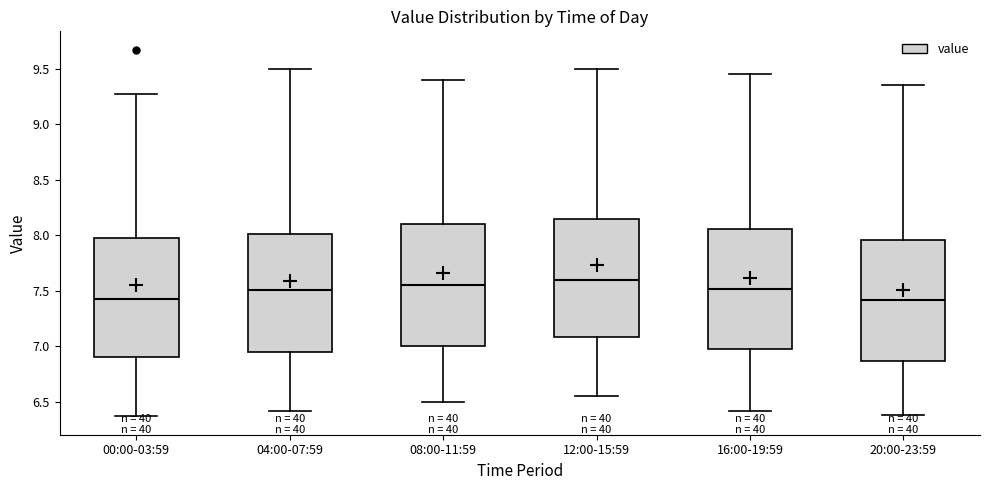

Reading left to right, read every box against the y-axis: the position of its median line, the range the box covers, and the ends of its whiskers. The values are not printed on the chart, so give them approximately, as read against the axis.

00:00-03:59: median 7.45, box 6.90 to 8.00, whiskers 6.35 to 9.25
04:00-07:59: median 7.50, box 6.95 to 8.00, whiskers 6.40 to 9.50
08:00-11:59: median 7.55, box 7.00 to 8.10, whiskers 6.50 to 9.40
12:00-15:59: median 7.60, box 7.10 to 8.15, whiskers 6.55 to 9.50
16:00-19:59: median 7.50, box 6.95 to 8.05, whiskers 6.40 to 9.45
20:00-23:59: median 7.40, box 6.85 to 7.95, whiskers 6.40 to 9.35